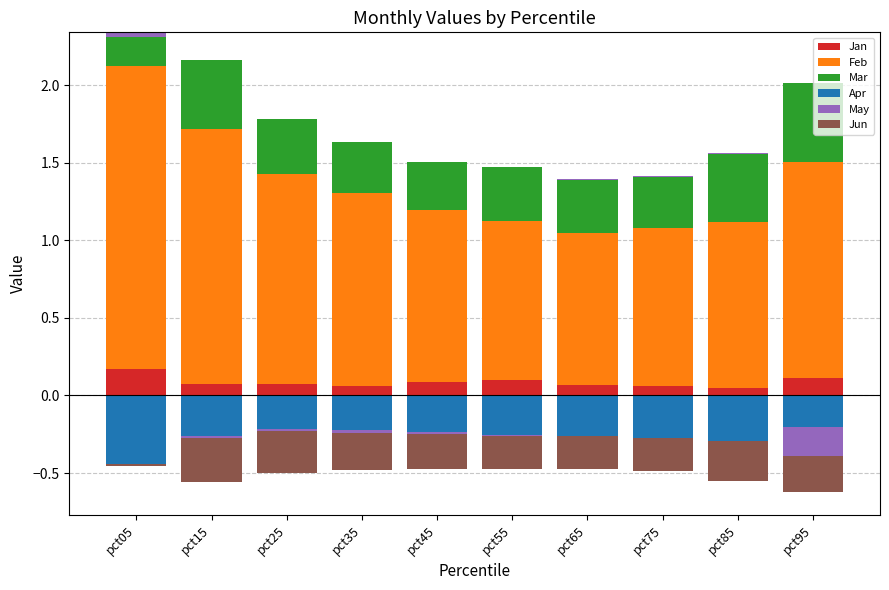

Count the Jan values in the range 0 to 1.

10